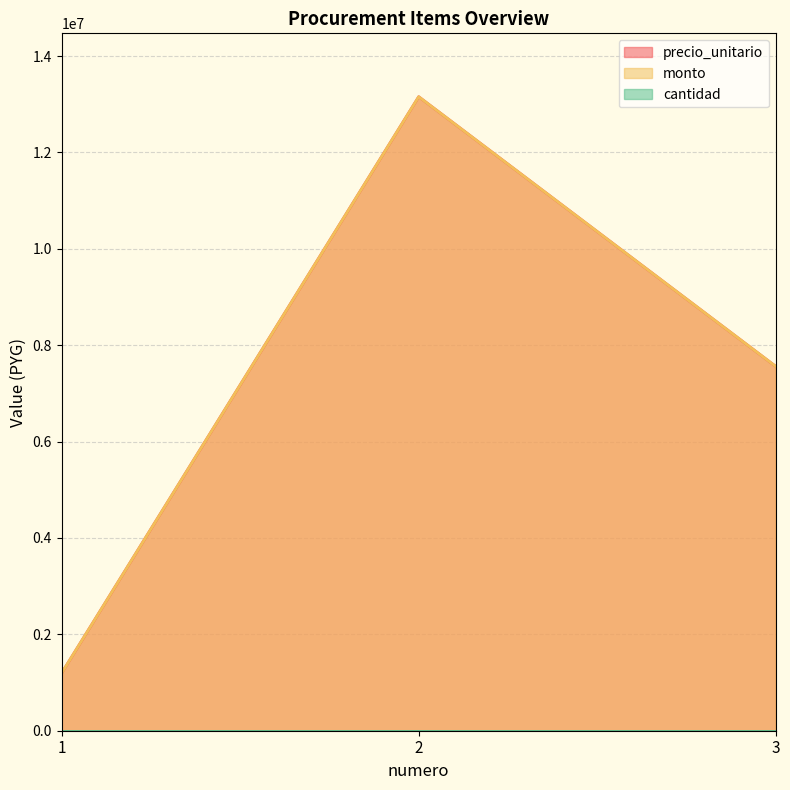

How many values in the monto series exceed 7560000?

1